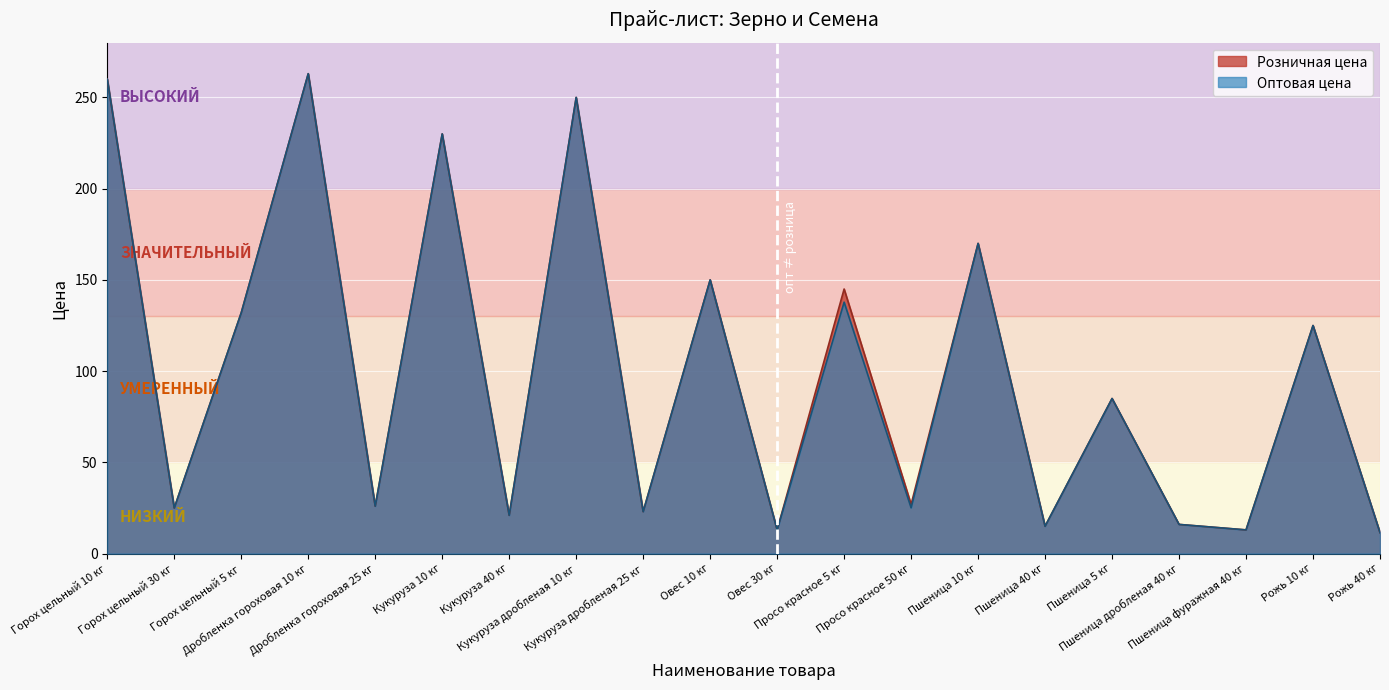

At which label does Розничная цена first exceed 85?

Горох цельный 10 кг